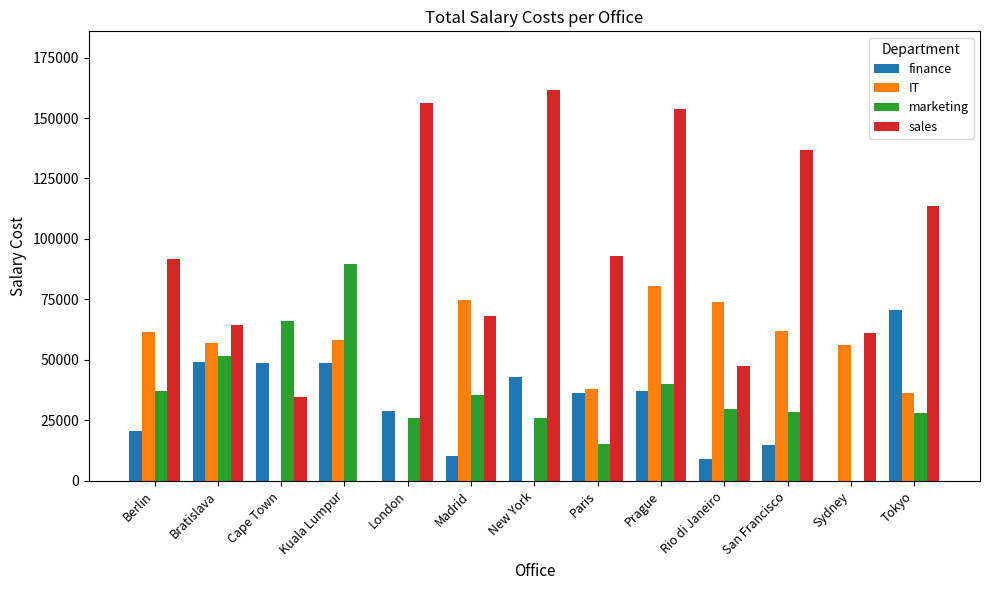

Between New York and Paris, which series saw the biggest shift?

sales